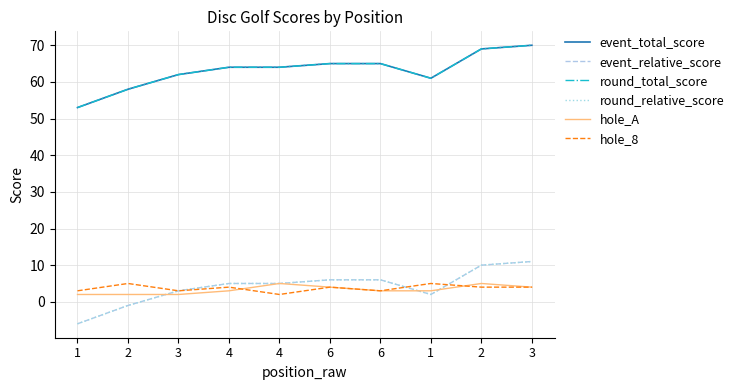

True or false: hole_A and round_total_score intersect in this chart.

False